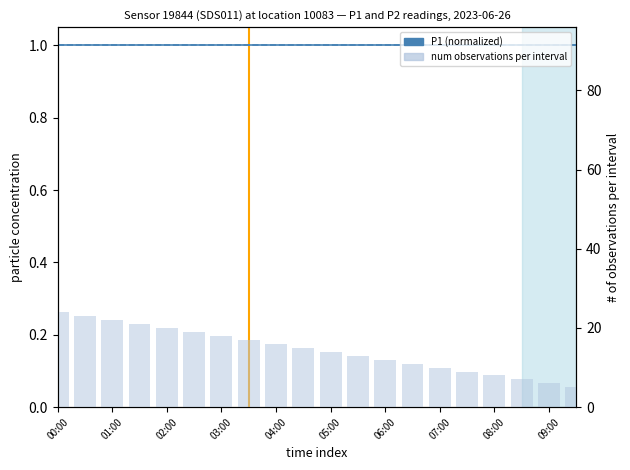

Read the P1 (normalized) value at 08:00.

1